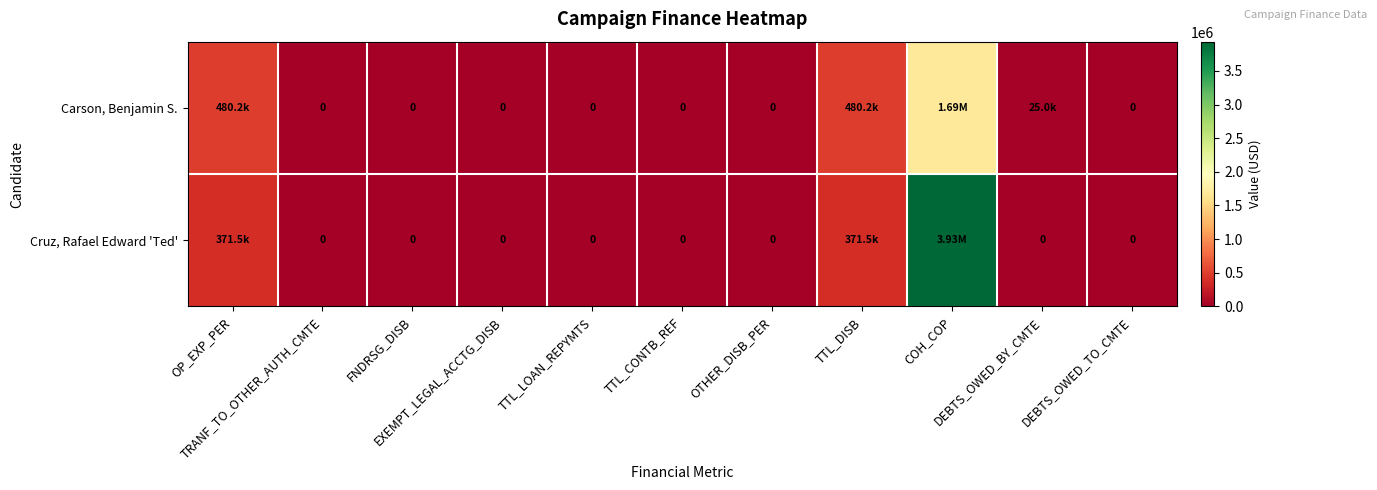

Is the value of Carson, Benjamin S. at TRANF_TO_OTHER_AUTH_CMTE greater than the value of Cruz, Rafael Edward 'Ted' at OP_EXP_PER?

No